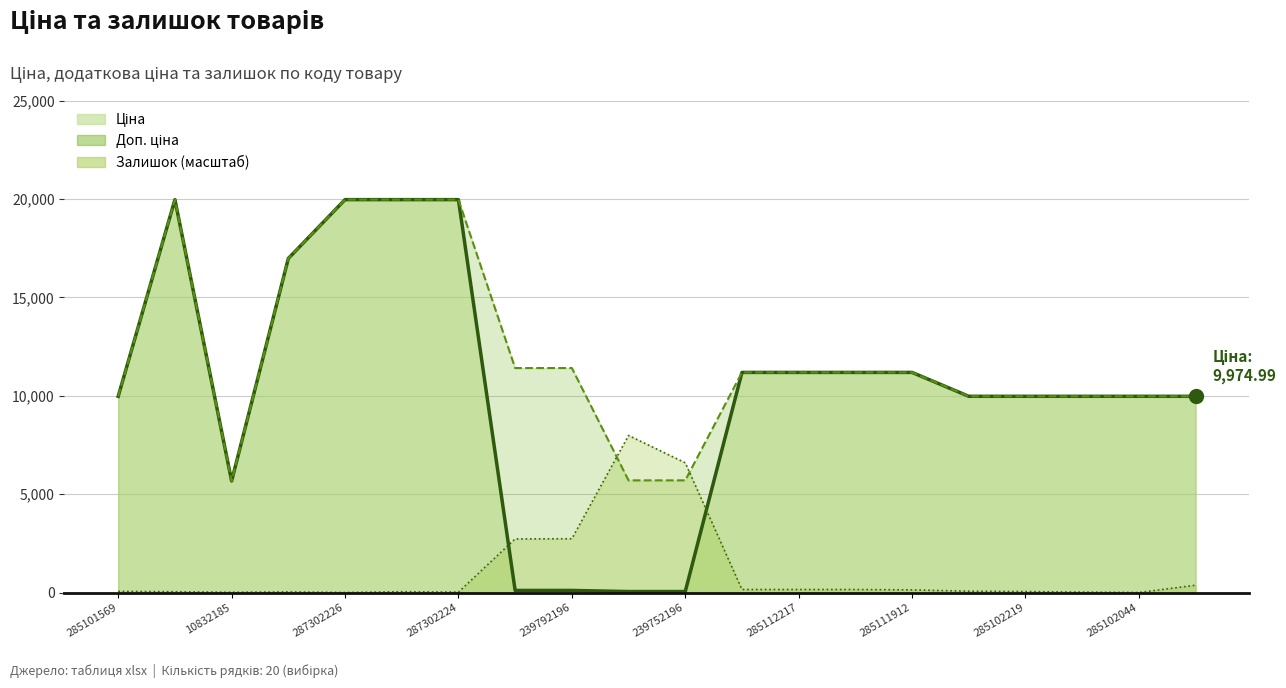

True or false: Ціна has a value of 32397.3 at 287302224.

False